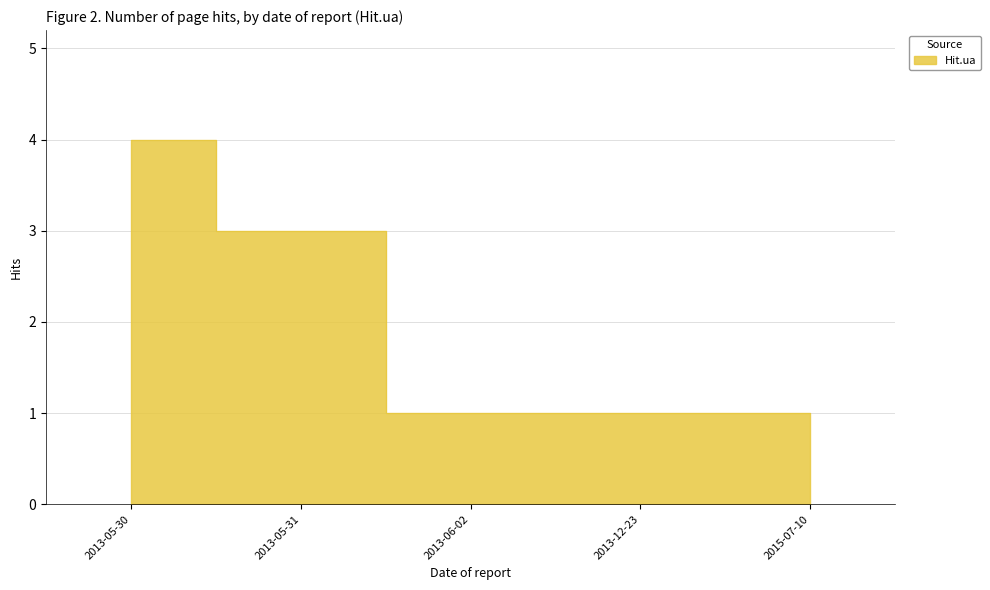

Rank the categories by value from highest to lowest.

2013-05-30, 2013-05-31, 2013-06-02, 2013-12-23, 2015-07-10